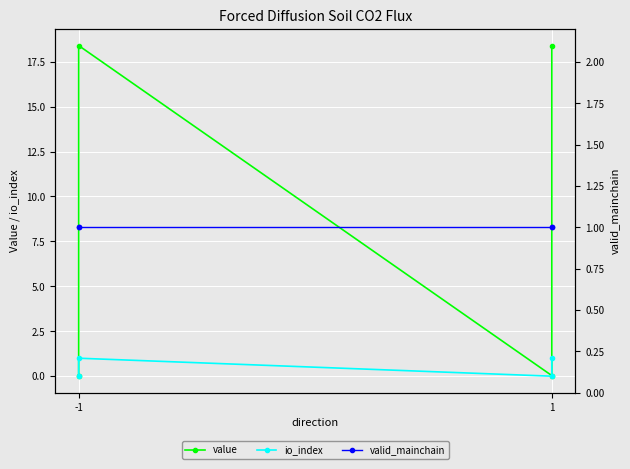

How many categories are shown in the chart?

4